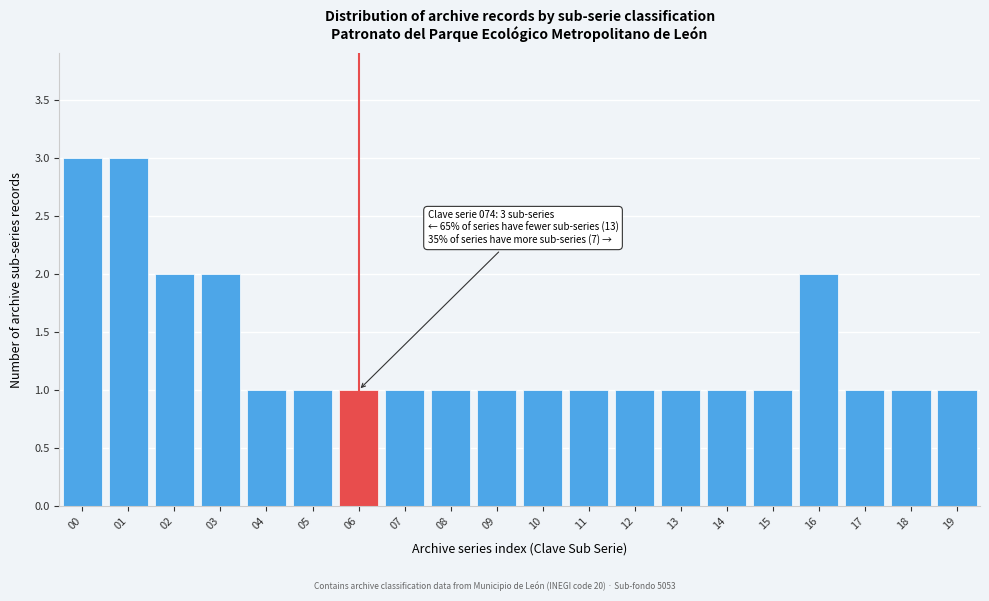

Reading left to right, extract all data points from this chart.

3	3	2	2	1	1	1	1	1	1	1	1	1	1	1	1	2	1	1	1